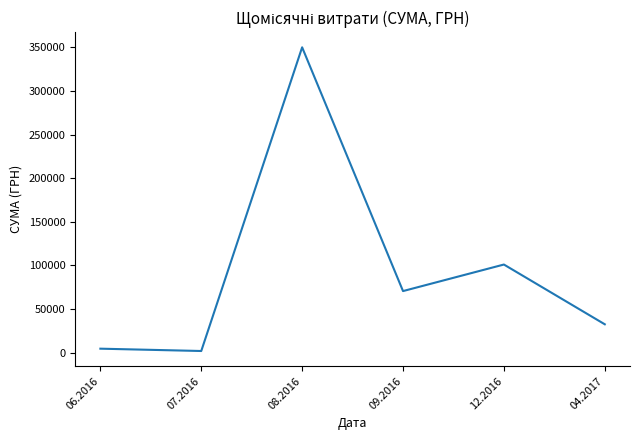

Reading left to right, transcribe all the data shown in this chart.

4548.0	1878.8	350118.7	70596.4	101037.0	32511.6